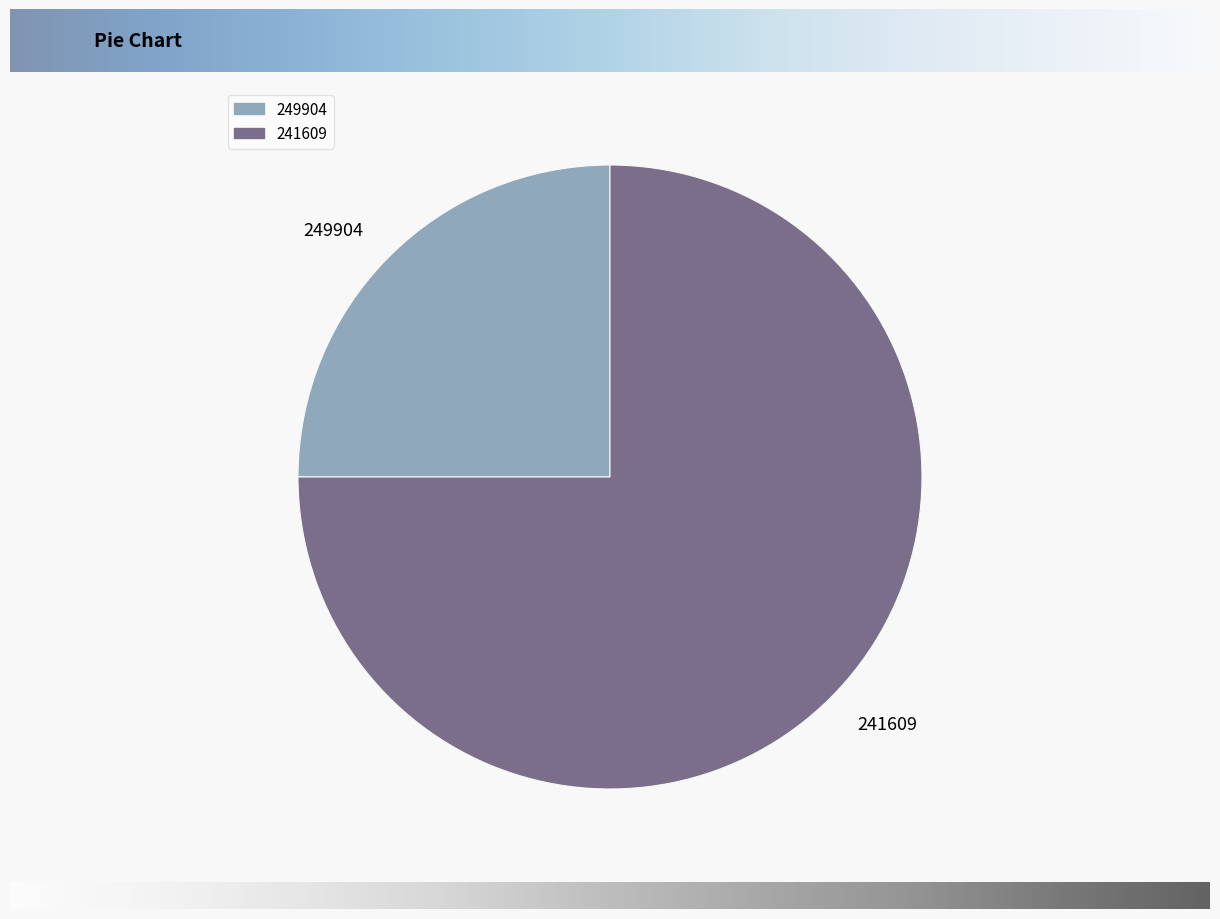

Which has a higher value, 249904 or 241609?

241609